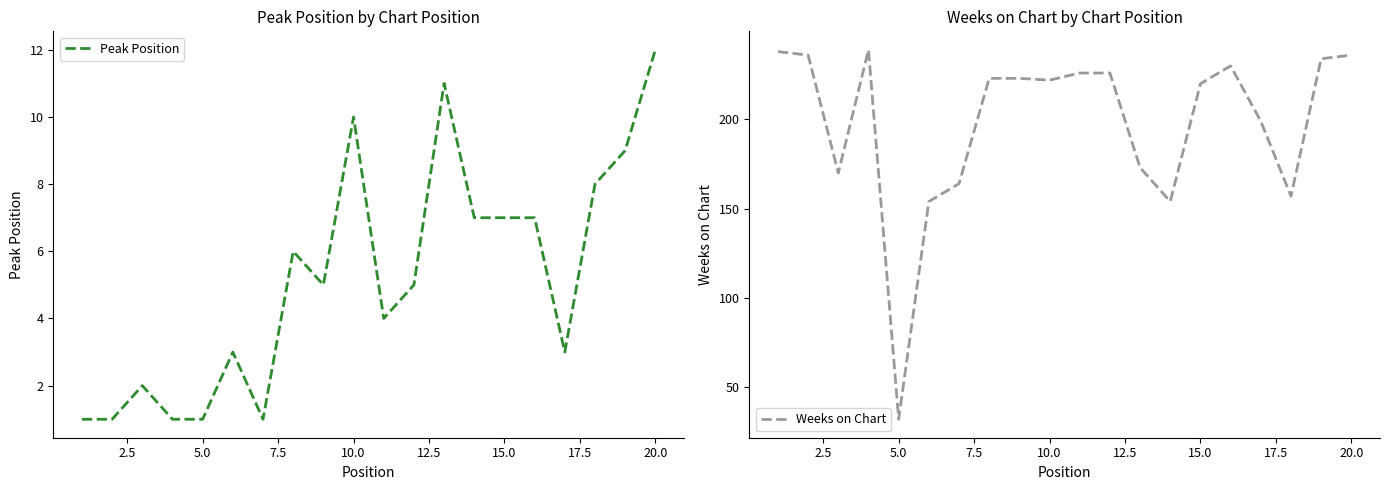

True or false: Weeks on Chart and Peak Position cross at least once.

False